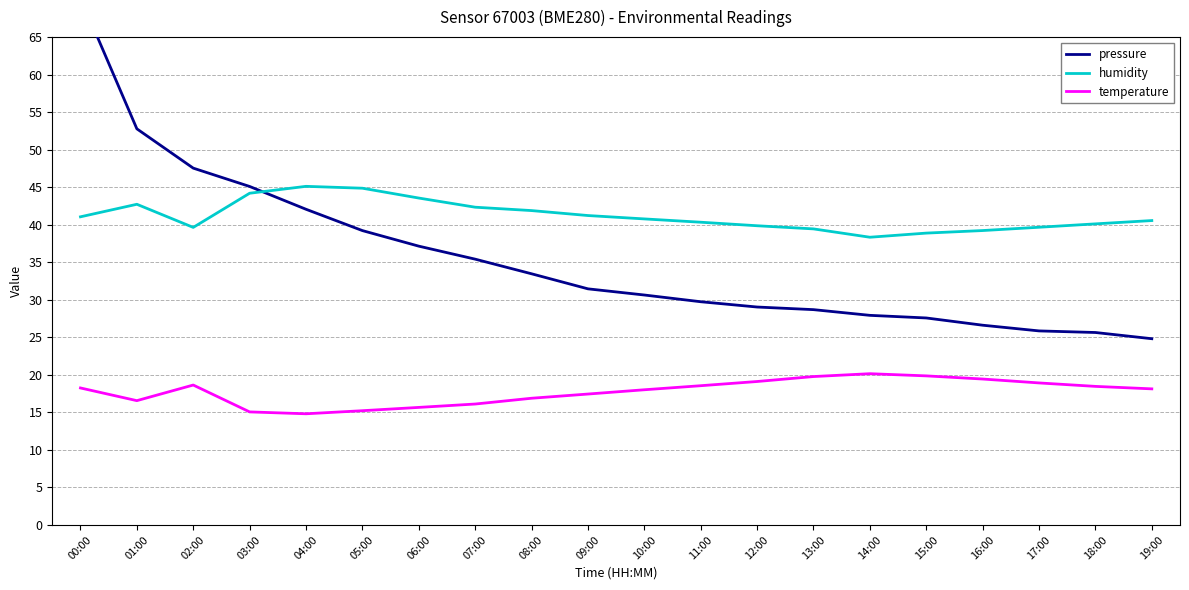

What is the value of the humidity point at the 20th from the left?

40.6